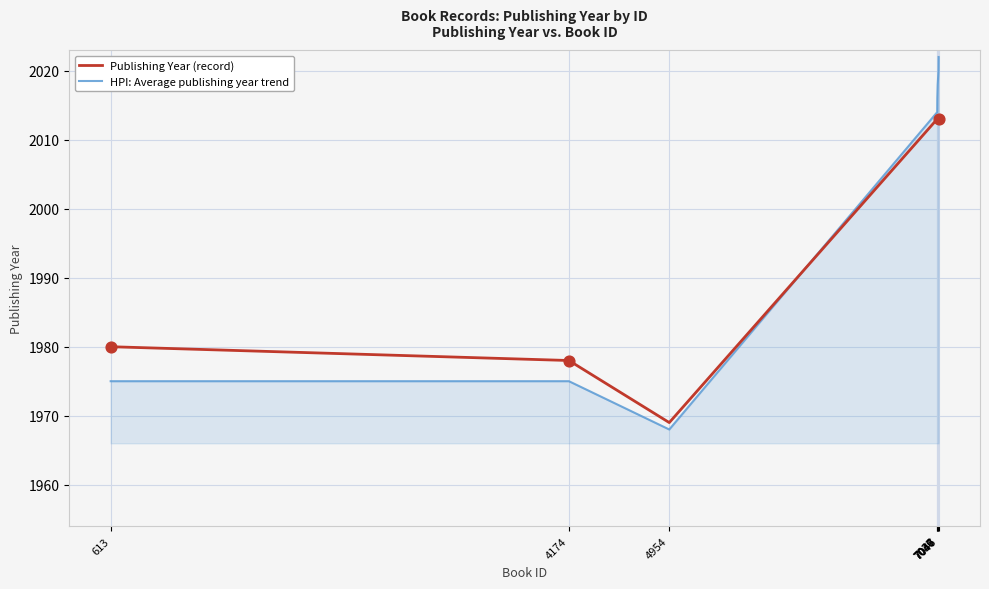

Which series has the largest total across all categories?

HPI: Average publishing year trend